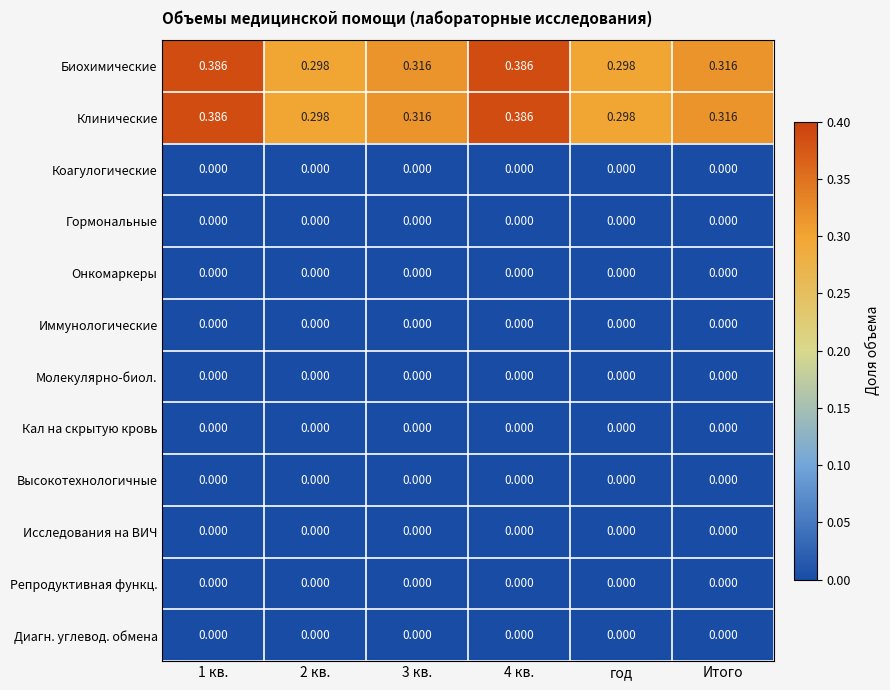

Is the value of Клинические at 4 кв. greater than the value of Коагулогические at год?

Yes